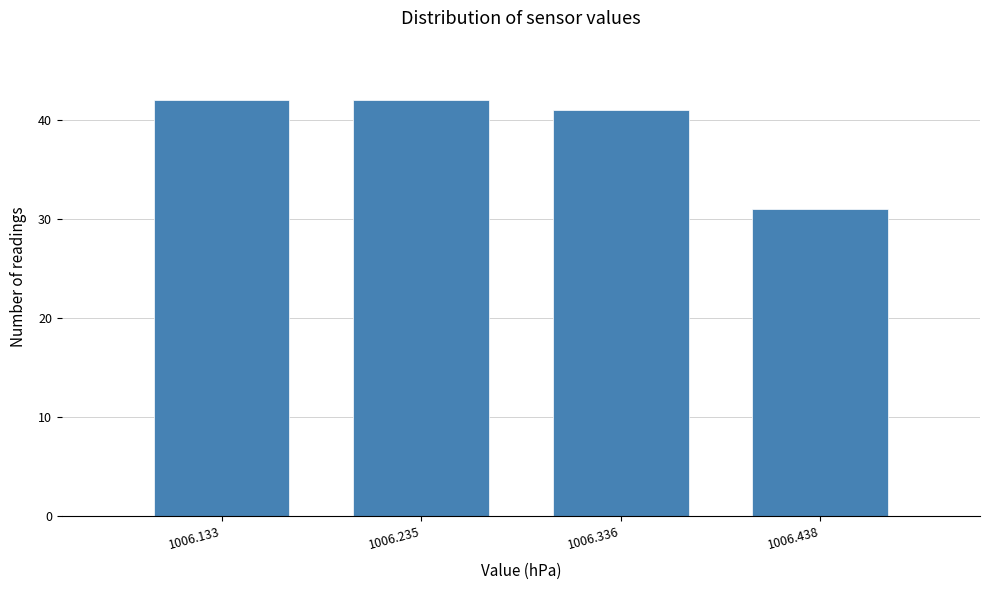

Reading left to right, list all the values displayed in this chart.

1006.133=42	1006.235=42	1006.336=41	1006.438=31